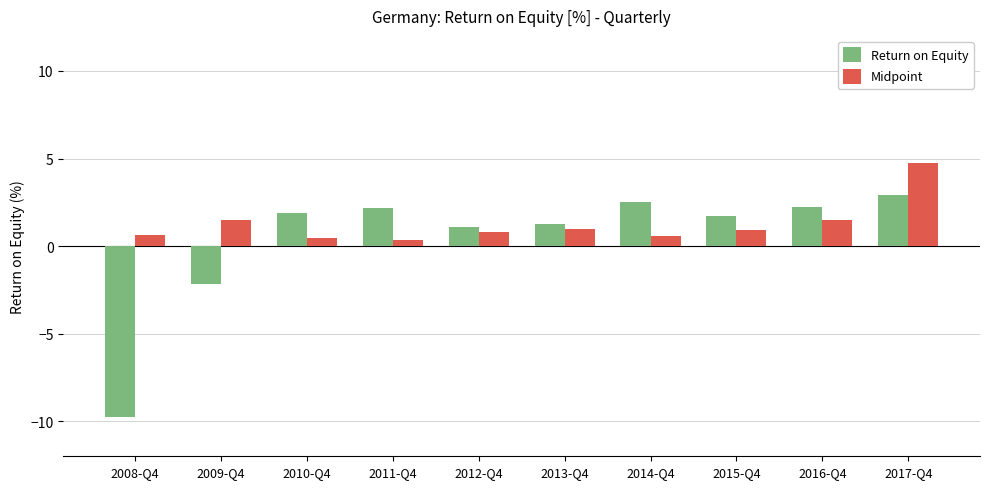

What is the total value across all series at 2017-Q4?

7.7